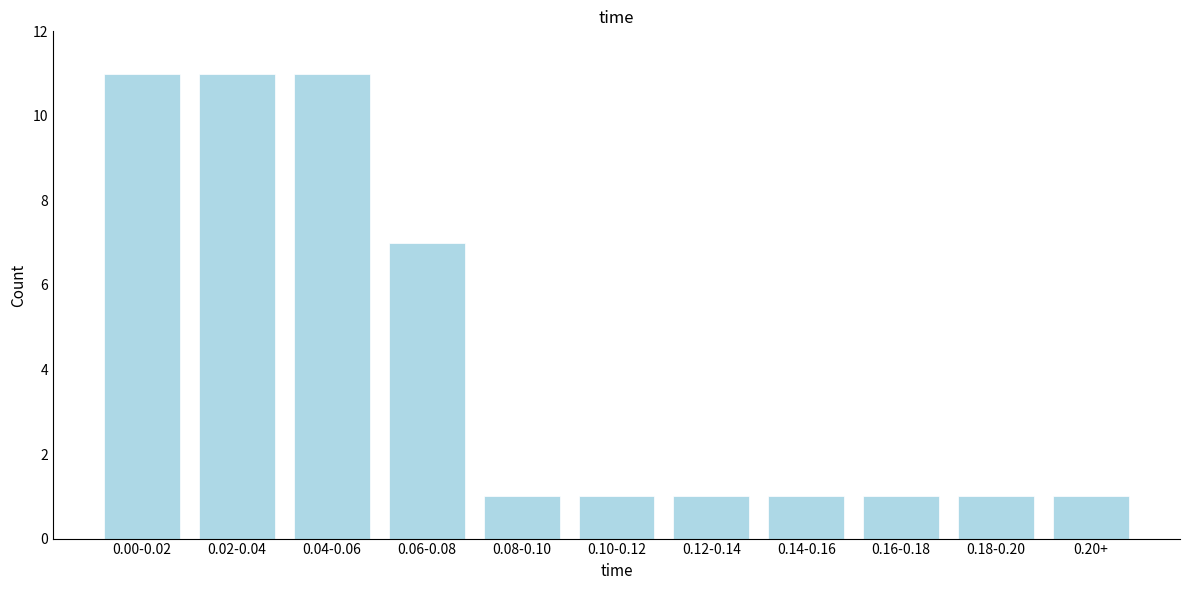

Reading left to right, what are all the values shown in this chart?

11	11	11	7	1	1	1	1	1	1	1